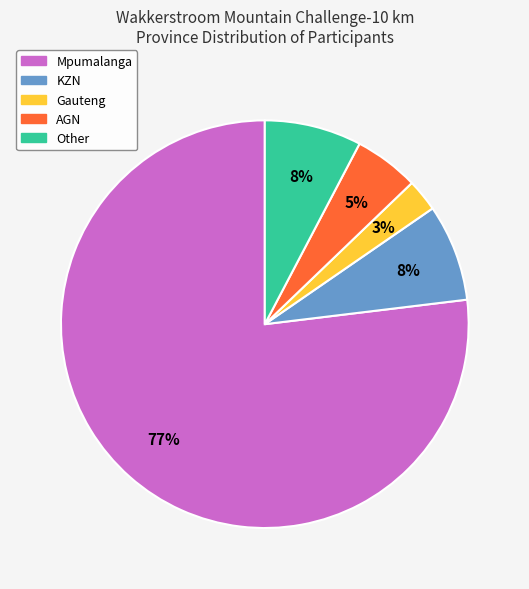

To the nearest percent, what is the average slice percentage?

20%